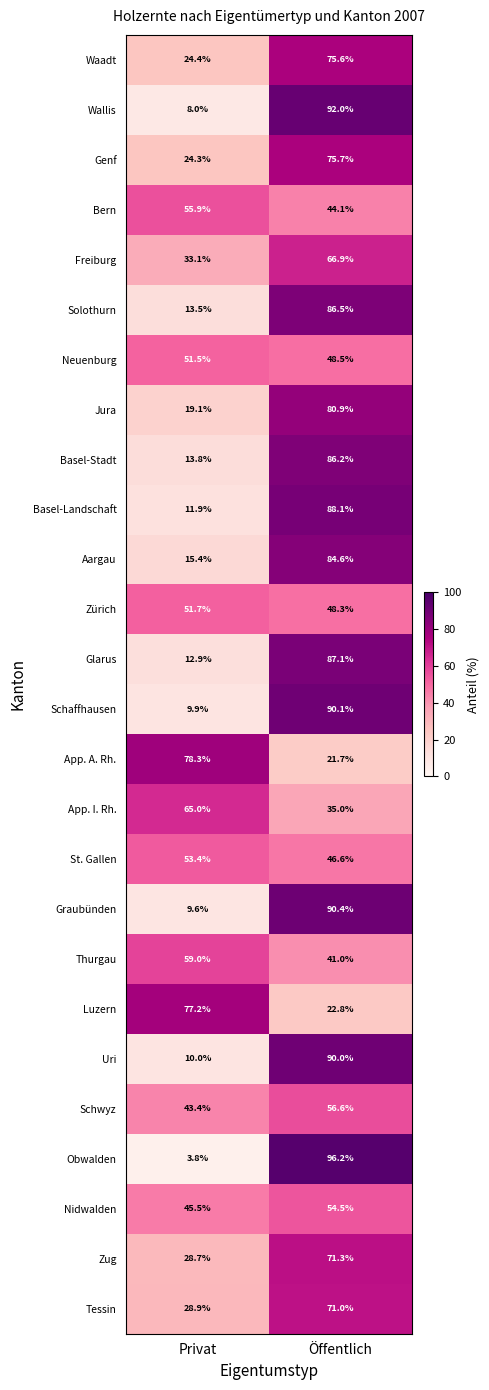

What is the maximum value shown in the chart?

96.2